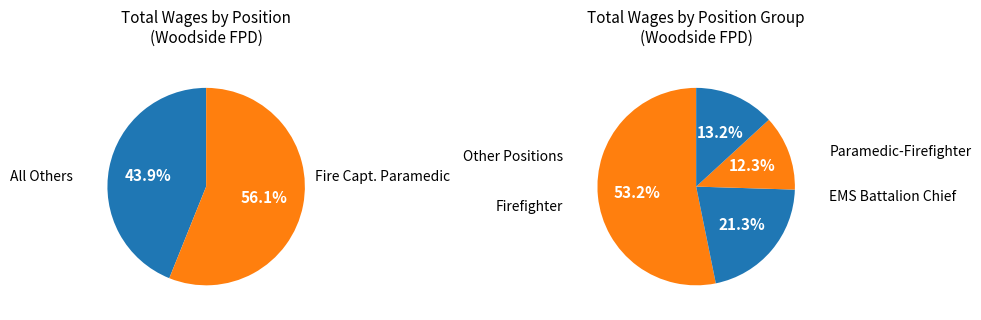

Is it true that EMS Battalion Chief is 3% of the pie?

False